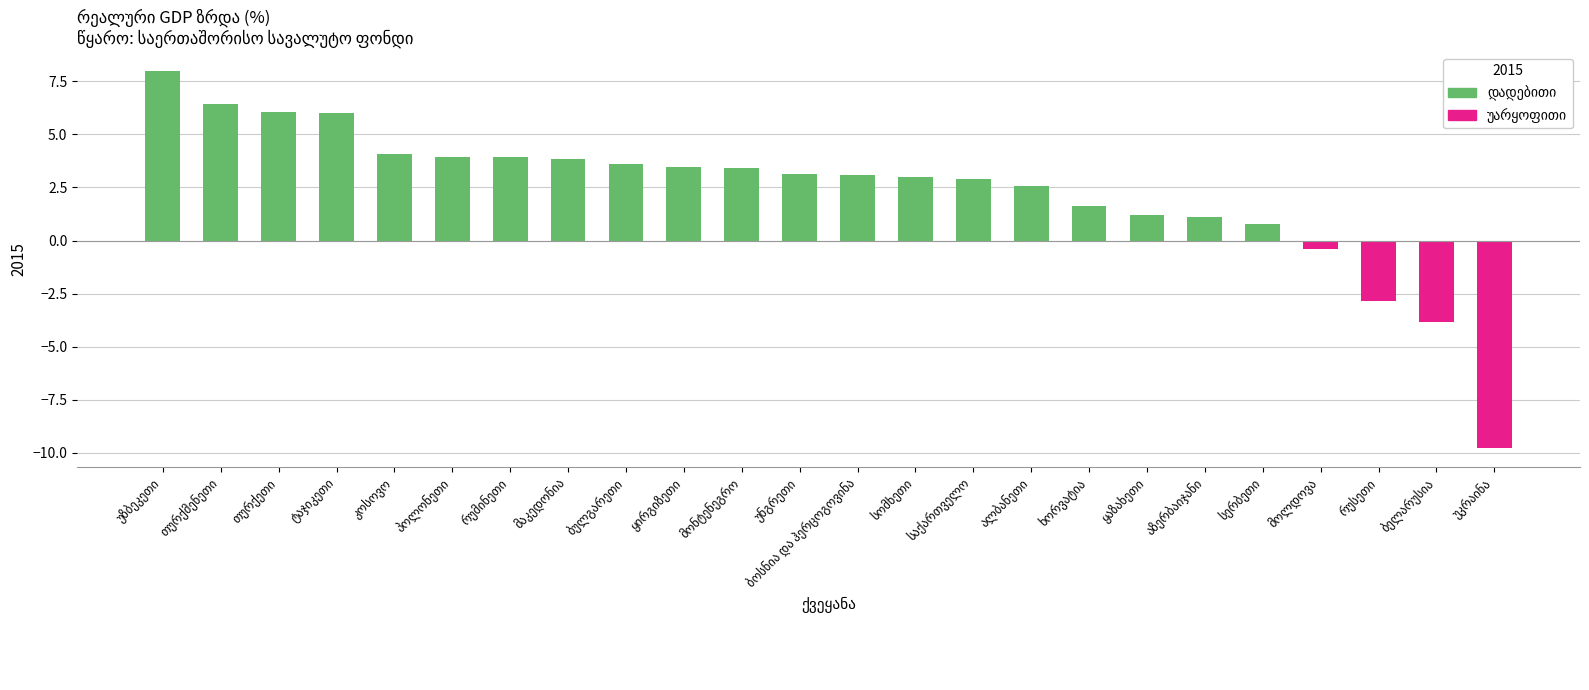

Are the bars horizontal?

No